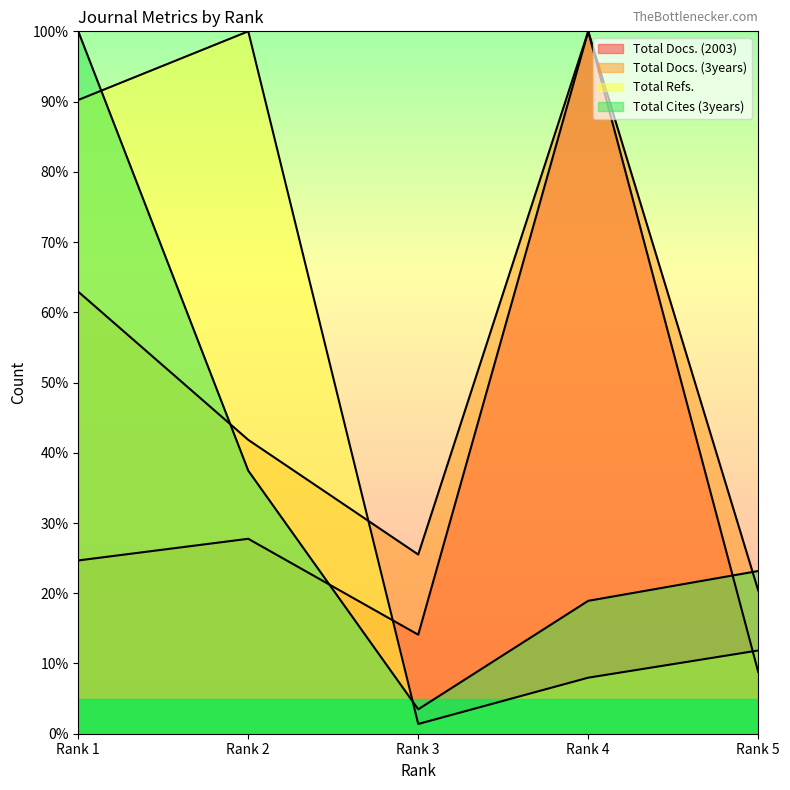

Rank the categories by Total Cites (3years) value from lowest to highest.

Rank 3, Rank 4, Rank 5, Rank 2, Rank 1